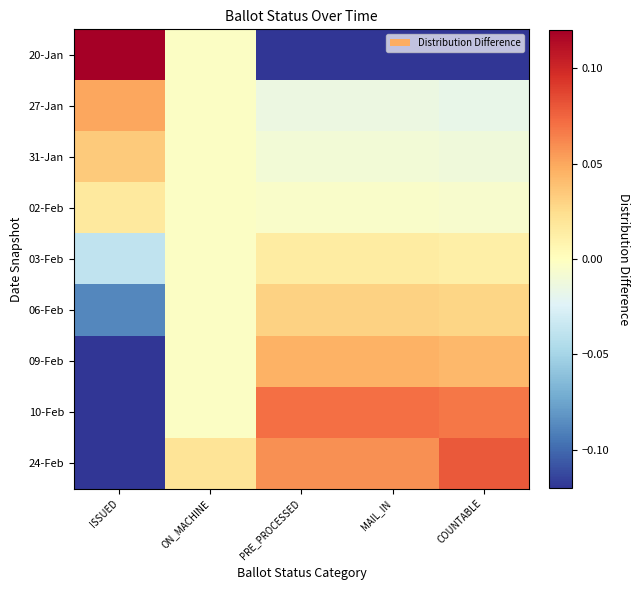

Reading left to right, what are all the values shown in this chart?

20-Jan: ISSUED=0.6	ON_MACHINE=-0.0	PRE_PROCESSED=-0.2	MAIL_IN=-0.2	COUNTABLE=-0.2
27-Jan: ISSUED=0.0	ON_MACHINE=-0.0	PRE_PROCESSED=-0.0	MAIL_IN=-0.0	COUNTABLE=-0.0
31-Jan: ISSUED=0.0	ON_MACHINE=-0.0	PRE_PROCESSED=-0.0	MAIL_IN=-0.0	COUNTABLE=-0.0
02-Feb: ISSUED=0.0	ON_MACHINE=-0.0	PRE_PROCESSED=-0.0	MAIL_IN=-0.0	COUNTABLE=-0.0
03-Feb: ISSUED=-0.0	ON_MACHINE=-0.0	PRE_PROCESSED=0.0	MAIL_IN=0.0	COUNTABLE=0.0
06-Feb: ISSUED=-0.1	ON_MACHINE=-0.0	PRE_PROCESSED=0.0	MAIL_IN=0.0	COUNTABLE=0.0
09-Feb: ISSUED=-0.1	ON_MACHINE=-0.0	PRE_PROCESSED=0.0	MAIL_IN=0.0	COUNTABLE=0.0
10-Feb: ISSUED=-0.2	ON_MACHINE=-0.0	PRE_PROCESSED=0.1	MAIL_IN=0.1	COUNTABLE=0.1
24-Feb: ISSUED=-0.2	ON_MACHINE=0.0	PRE_PROCESSED=0.1	MAIL_IN=0.1	COUNTABLE=0.1